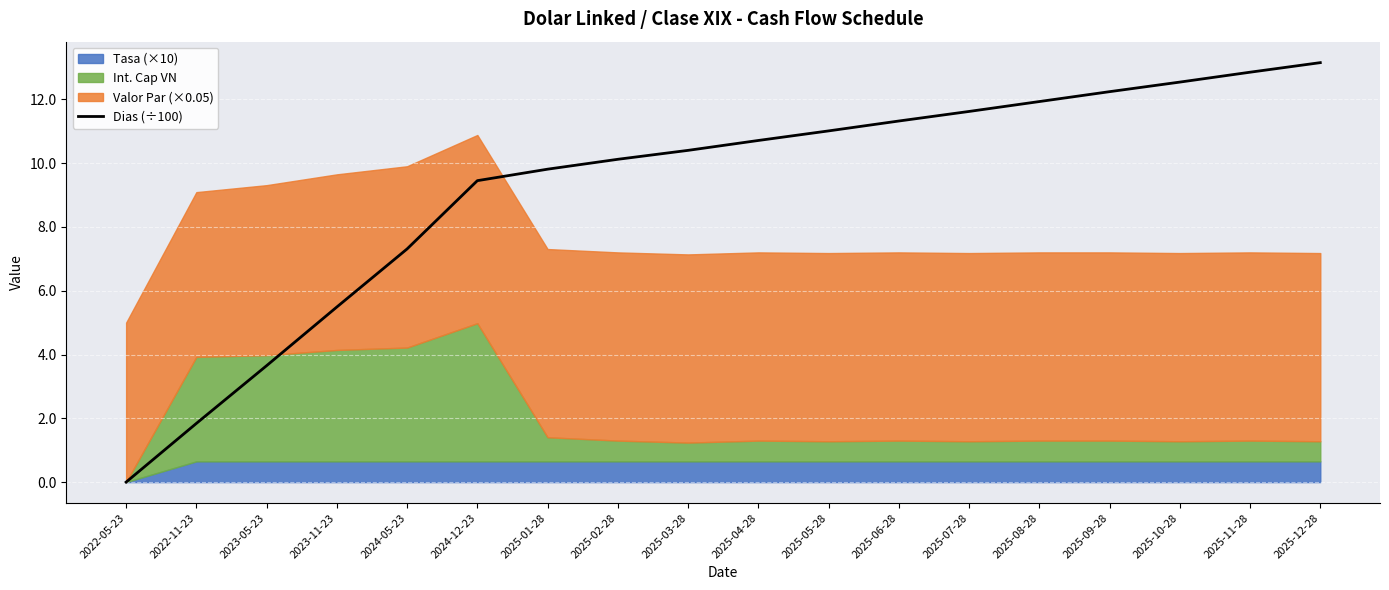

True or false: the data has more than 2 interior local peaks.

False